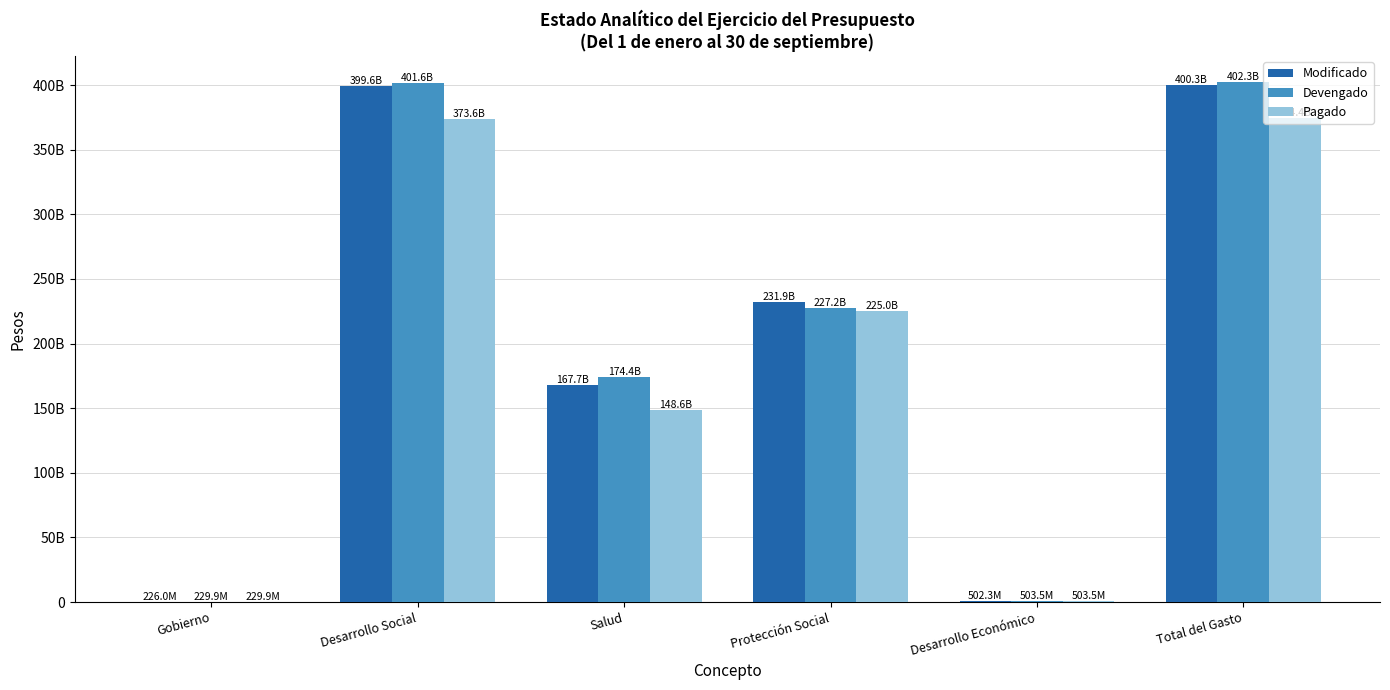

Rank the series by their maximum value, from highest to lowest.

Devengado, Modificado, Pagado